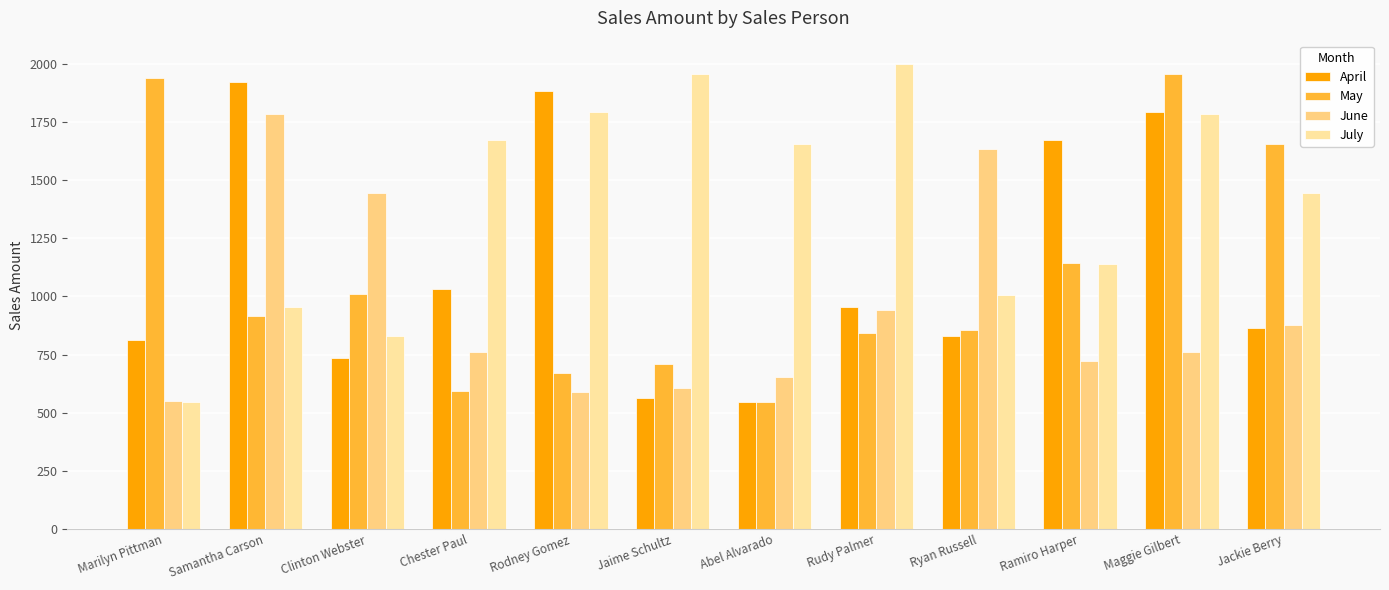

What is the approximate value of June at Samantha Carson, to the nearest 100?

1800